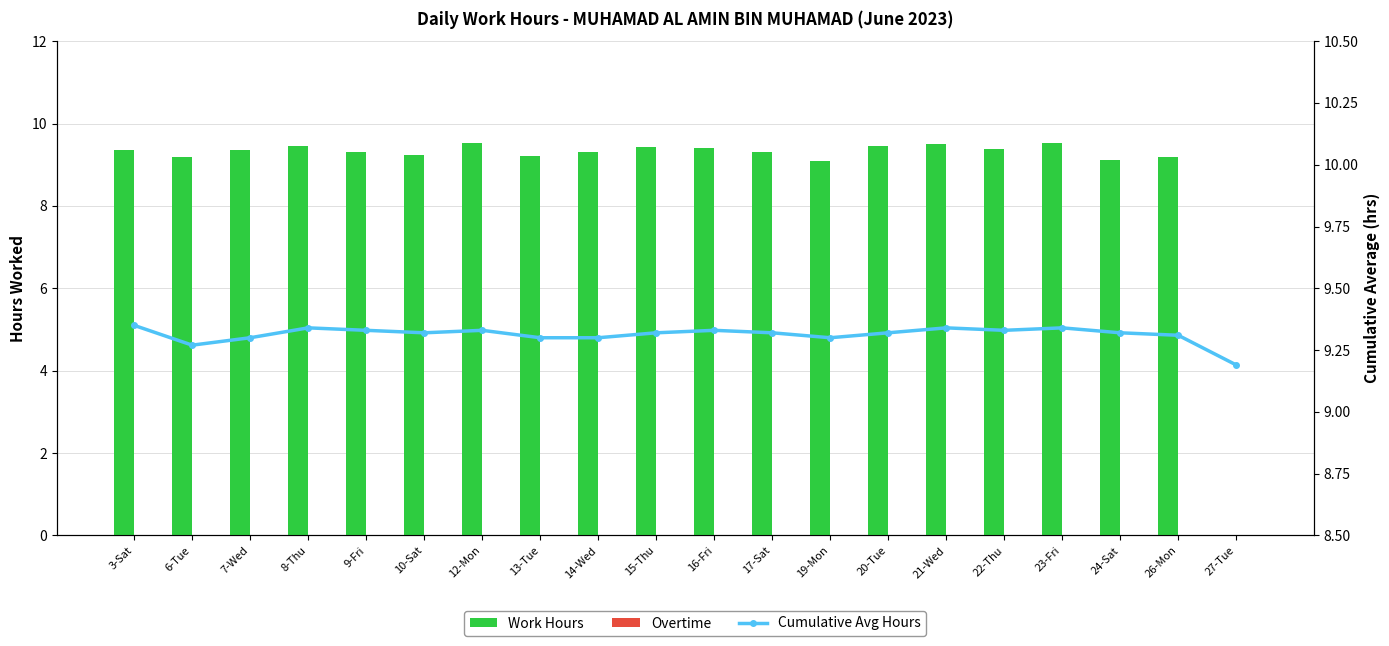

Reading left to right, what are all the values shown in this chart?

Work Hours: 3-Sat=9.3	6-Tue=9.2	7-Wed=9.3	8-Thu=9.5	9-Fri=9.3	10-Sat=9.2	12-Mon=9.5	13-Tue=9.2	14-Wed=9.3	15-Thu=9.4	16-Fri=9.4	17-Sat=9.3	19-Mon=9.1	20-Tue=9.5	21-Wed=9.5	22-Thu=9.4	23-Fri=9.5	24-Sat=9.1	26-Mon=9.2	27-Tue=0.0
Overtime: 3-Sat=0.0	6-Tue=0.0	7-Wed=0.0	8-Thu=0.0	9-Fri=0.0	10-Sat=0.0	12-Mon=0.0	13-Tue=0.0	14-Wed=0.0	15-Thu=0.0	16-Fri=0.0	17-Sat=0.0	19-Mon=0.0	20-Tue=0.0	21-Wed=0.0	22-Thu=0.0	23-Fri=0.0	24-Sat=0.0	26-Mon=0.0	27-Tue=0.0
Cumulative Avg Hours: 3-Sat=9.3	6-Tue=9.3	7-Wed=9.3	8-Thu=9.3	9-Fri=9.3	10-Sat=9.3	12-Mon=9.3	13-Tue=9.3	14-Wed=9.3	15-Thu=9.3	16-Fri=9.3	17-Sat=9.3	19-Mon=9.3	20-Tue=9.3	21-Wed=9.3	22-Thu=9.3	23-Fri=9.3	24-Sat=9.3	26-Mon=9.3	27-Tue=9.2